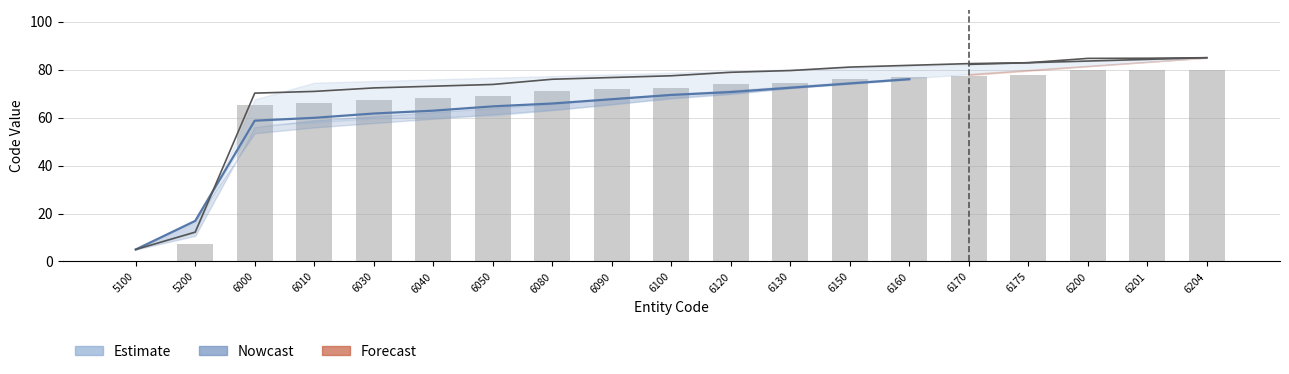

Which category has the lowest value across all series?

5100